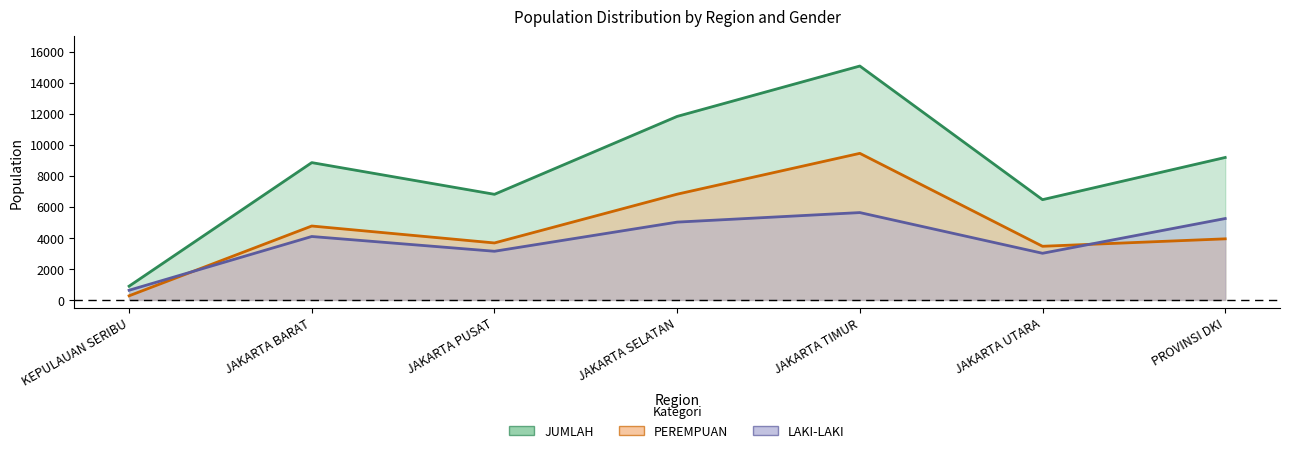

At which label is PEREMPUAN closest to 4856?

JAKARTA BARAT